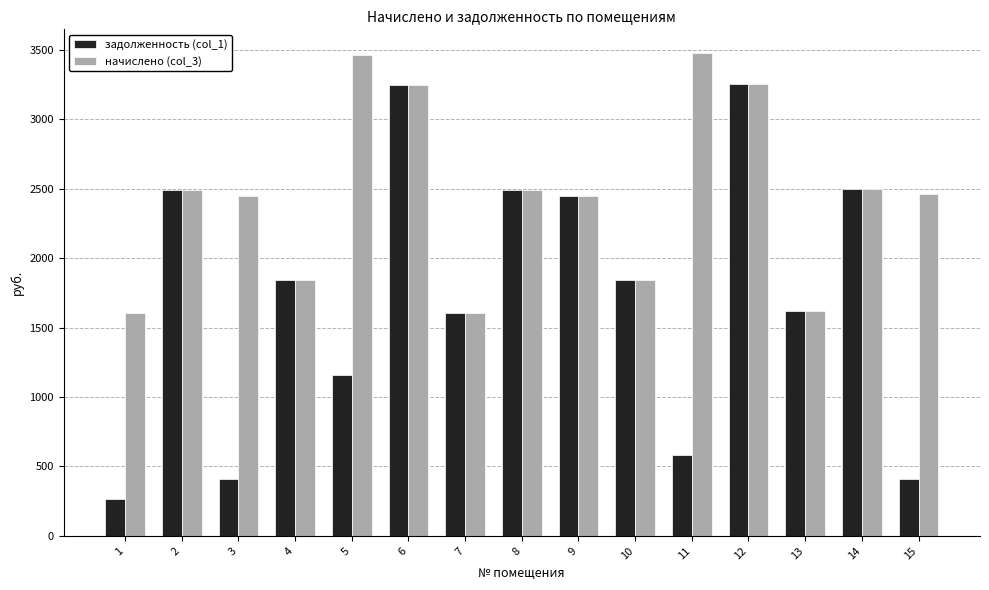

List the series in order of their peak value, lowest first.

задолженность (col_1), начислено (col_3)